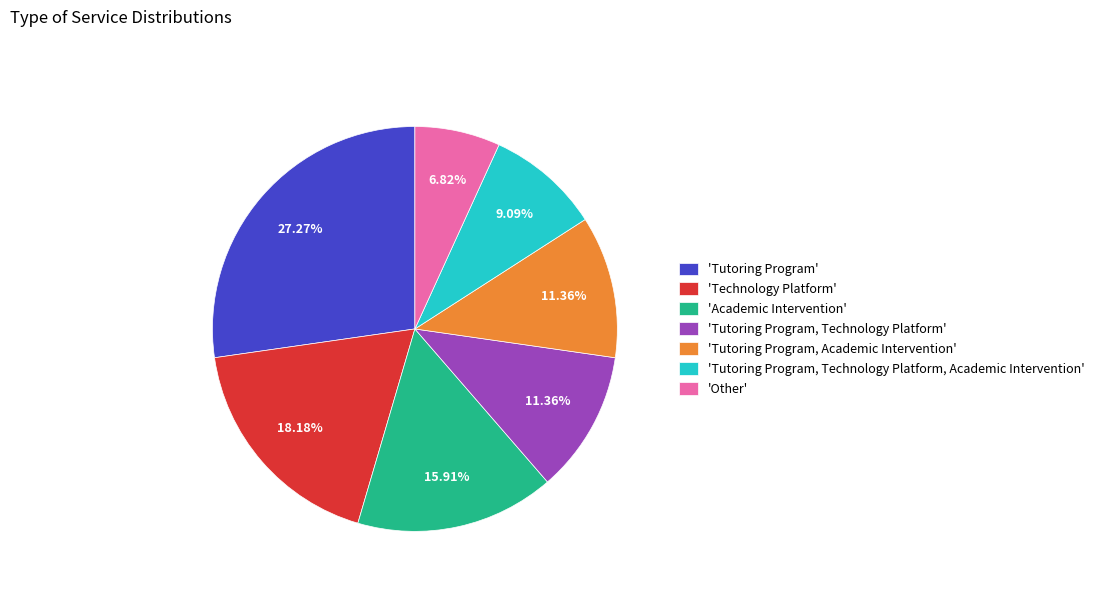

Combined, do 'Technology Platform' and 'Other' account for over 50%?

No